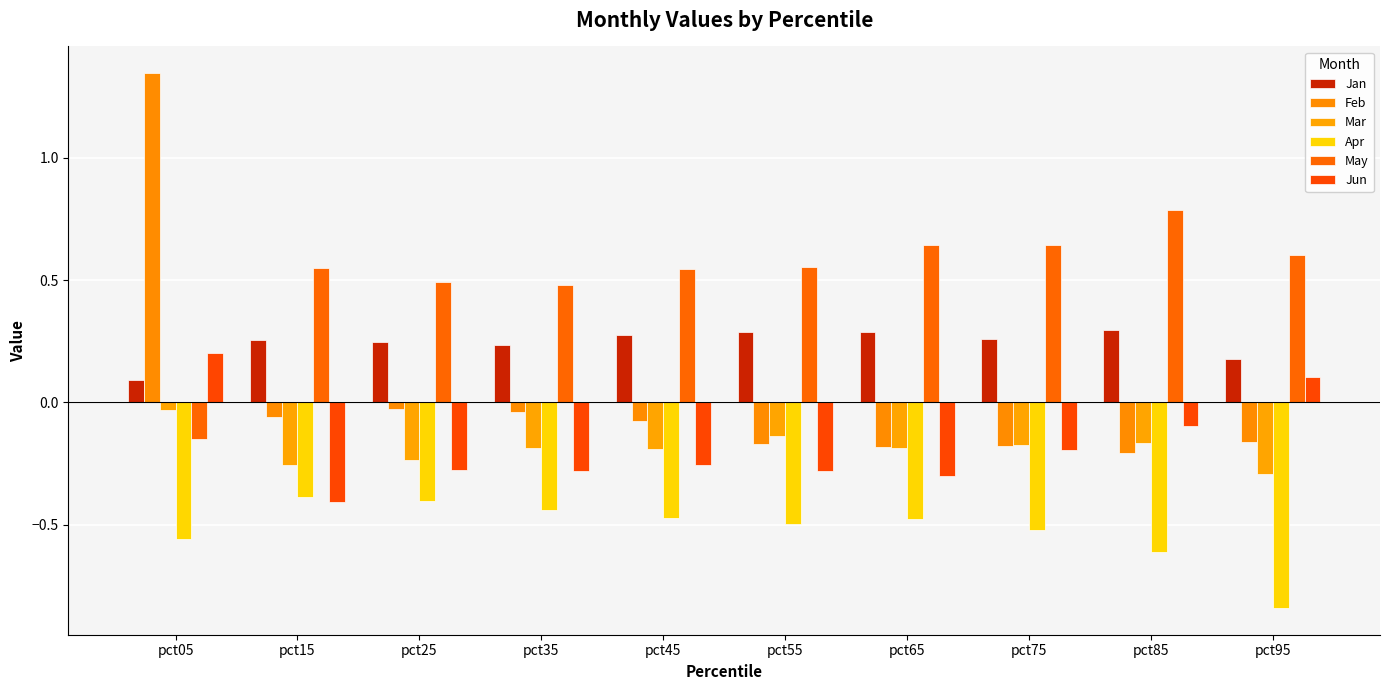

Which series changed the most between pct25 and pct35?

Mar